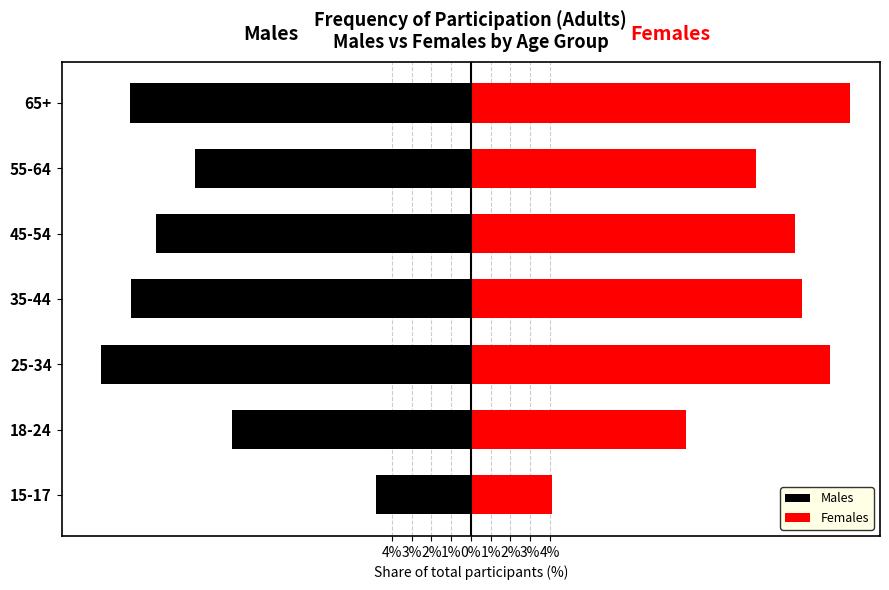

What is the minimum value shown in the chart?

-18.7